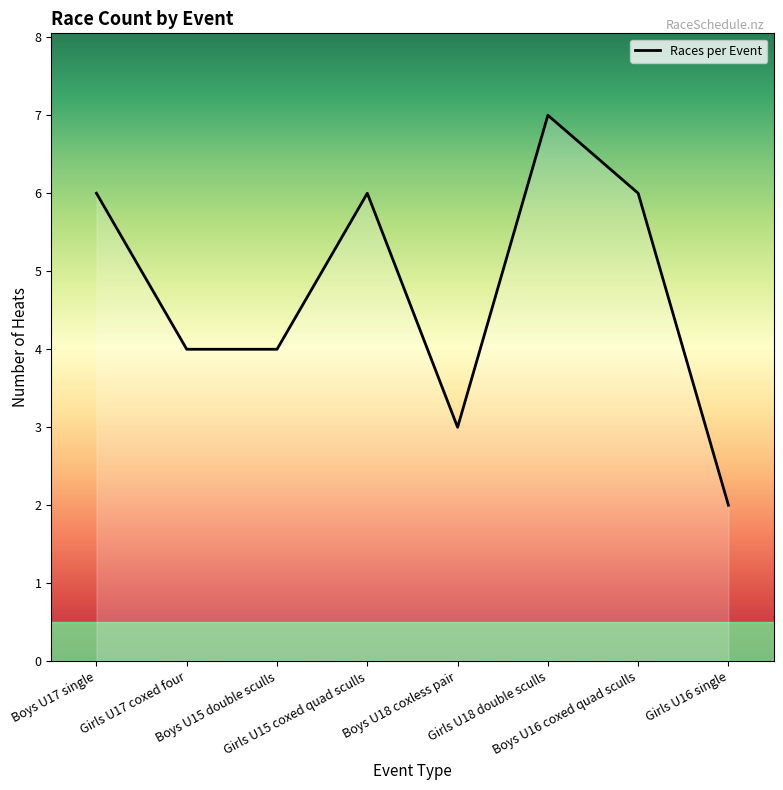

Does the chart display data point markers on the line(s)?

No